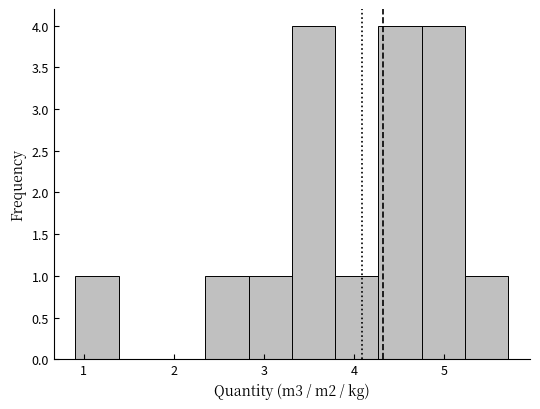

How tall is the bar that spans 3.3 to 3.8 on the x-axis? Neither the bar edges nor the heights are printed on the chart, so give them approximately, as read against the axes.

4